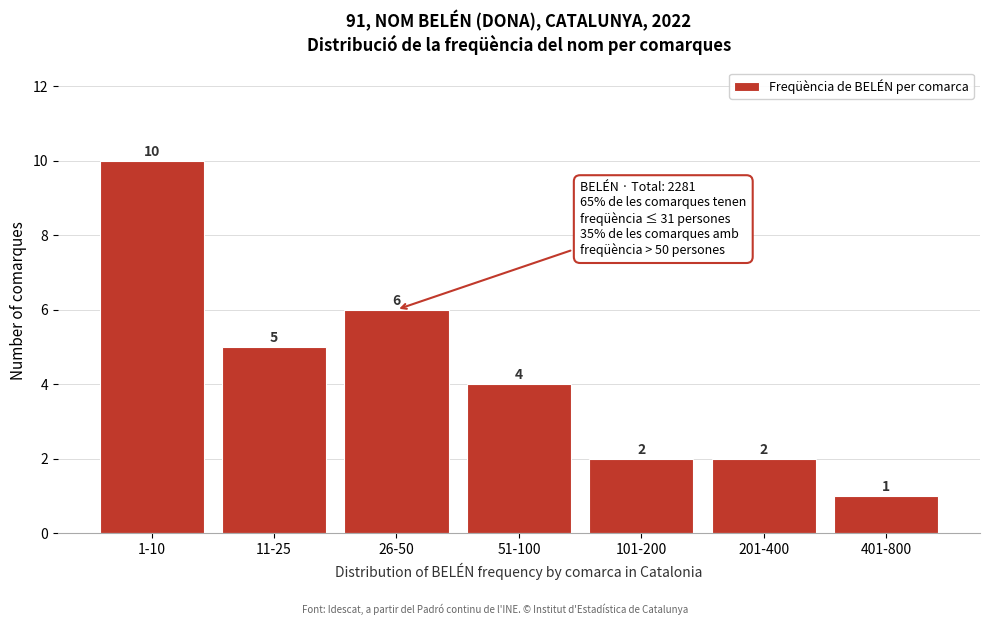

Reading left to right, list all the values displayed in this chart.

1-10=10	11-25=5	26-50=6	51-100=4	101-200=2	201-400=2	401-800=1